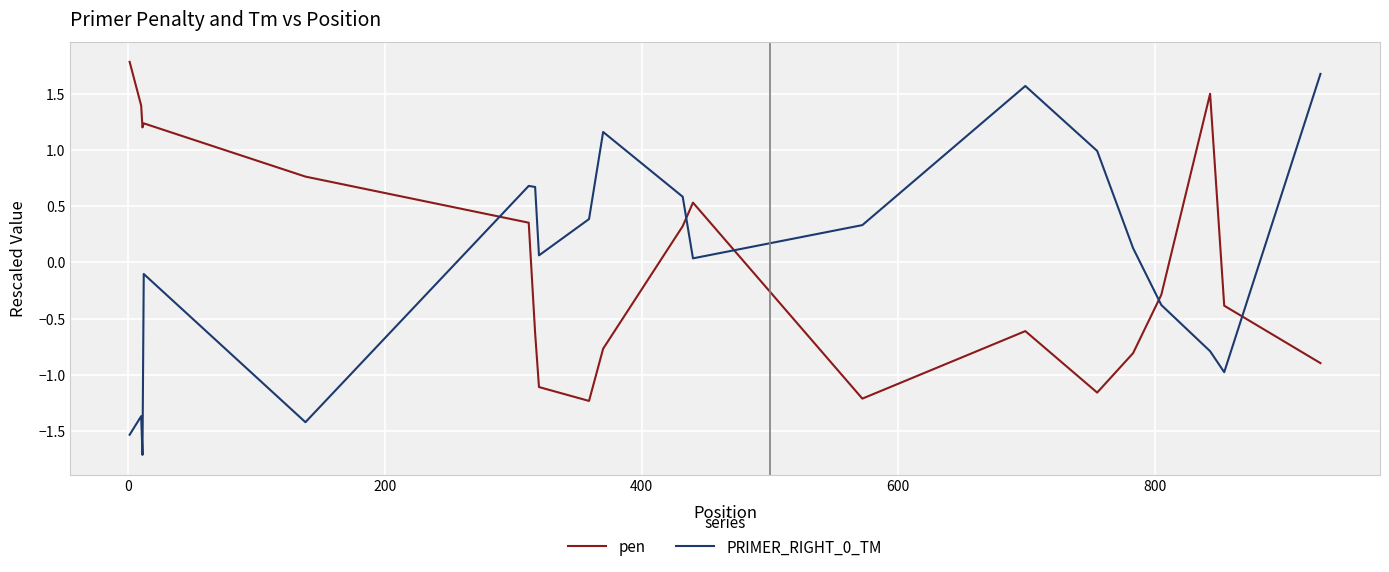

True or false: pen and PRIMER_RIGHT_0_TM cross at least once.

True